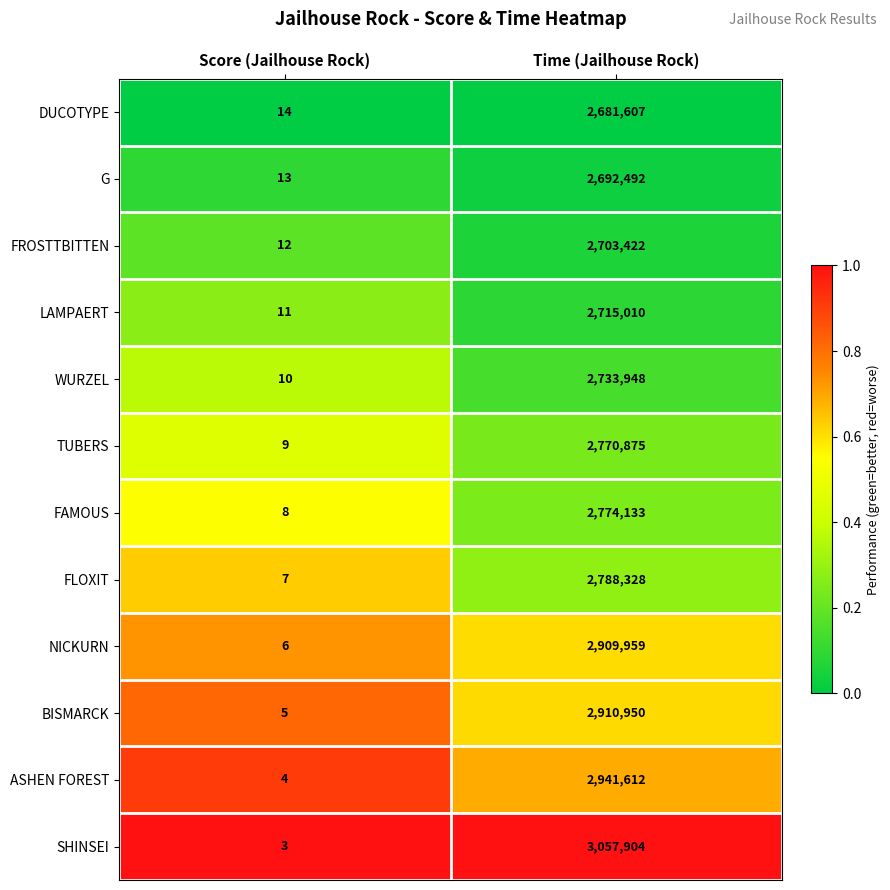

How many categories are shown in the chart?

2